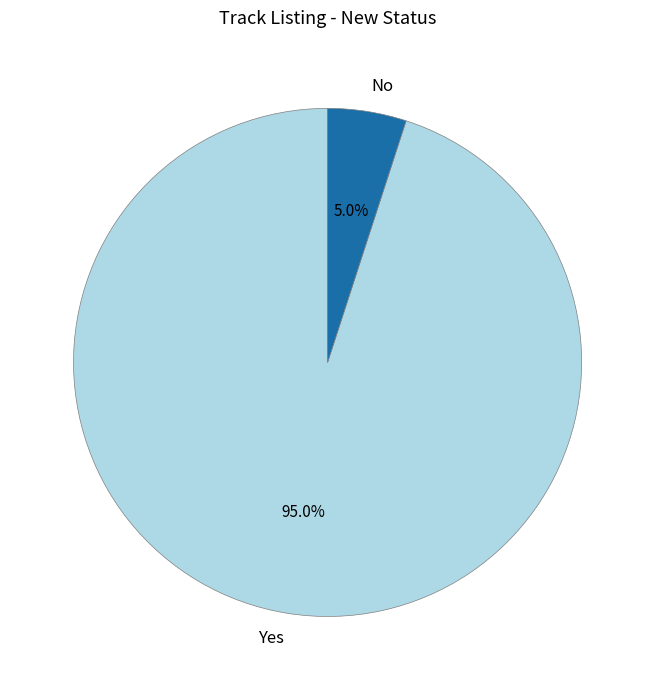

What is the smallest slice in the pie chart?

No